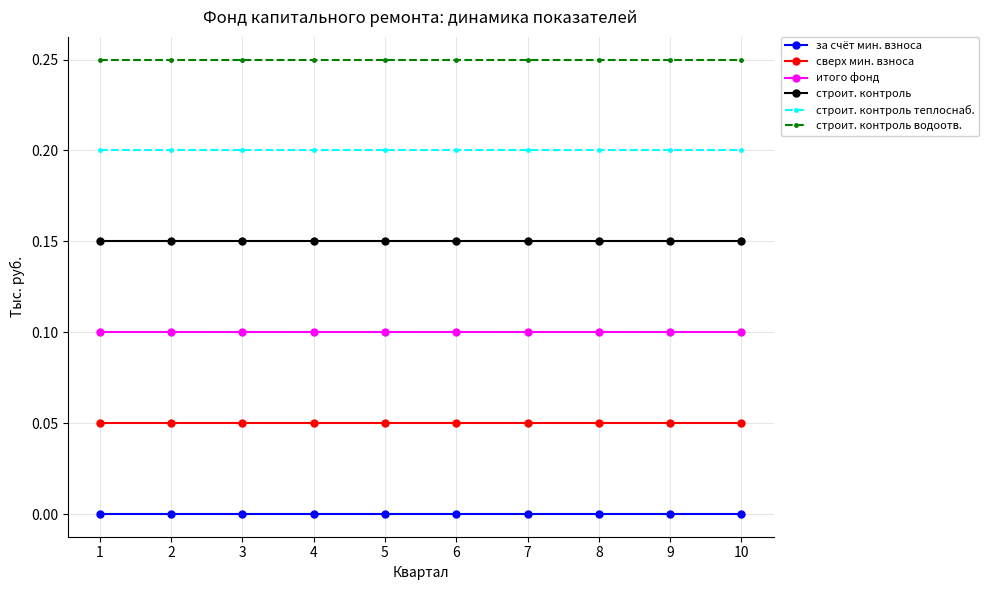

How many distinct data groups are displayed?

6